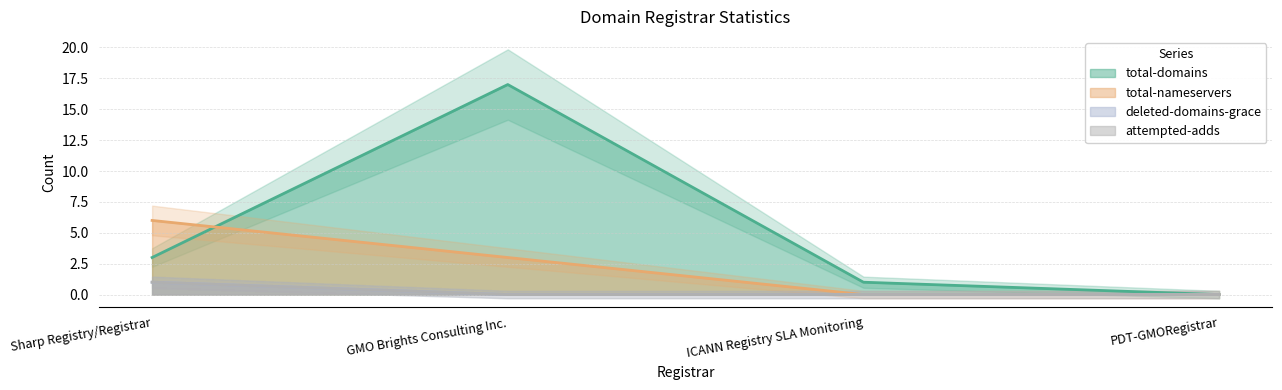

At how many categories does at least one series exceed 1?

2